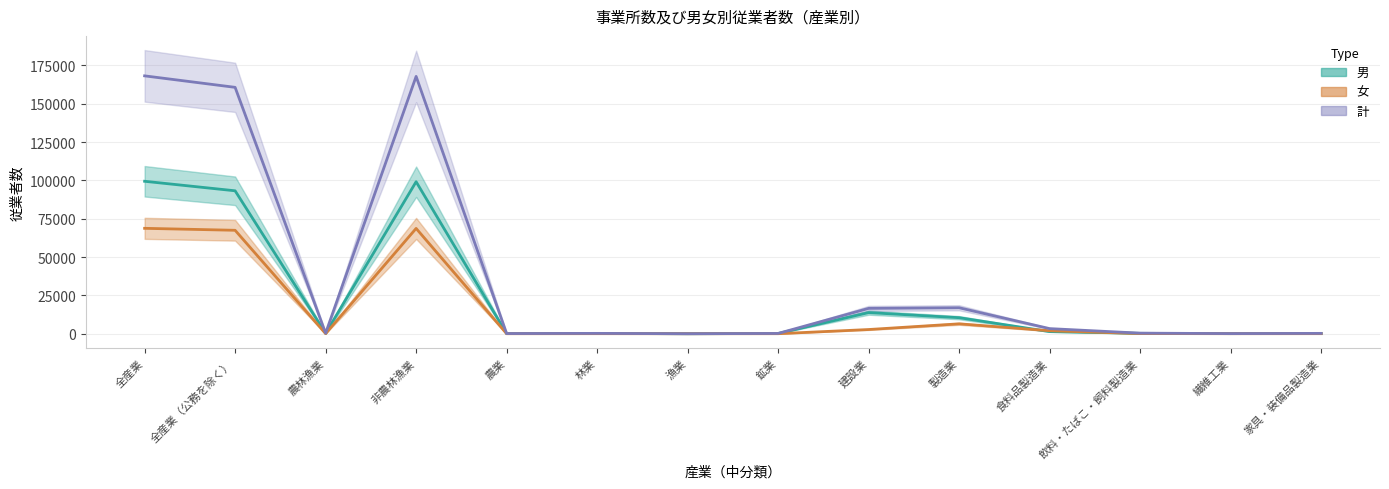

Rank the series by their maximum value, from highest to lowest.

計, 男, 女